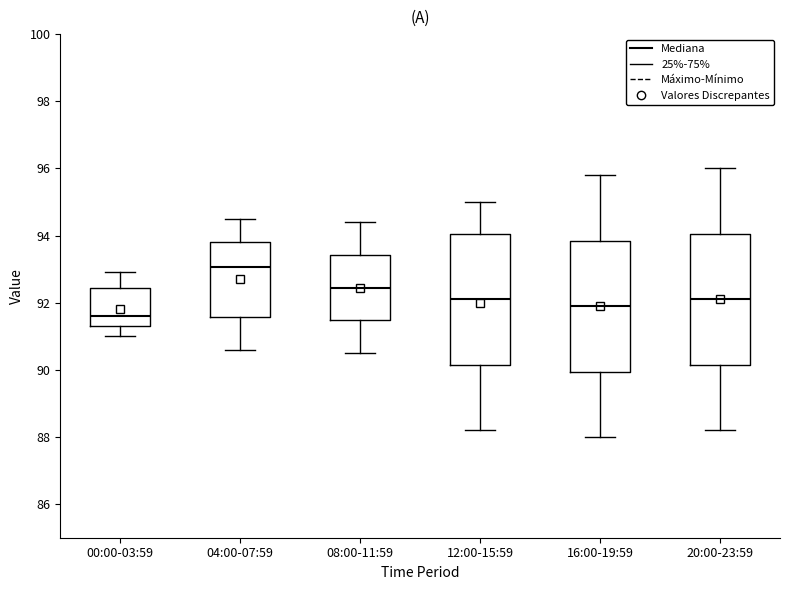

Reading left to right, transcribe this box plot: for each box, give where its median line is, the range the box spans, and where its two whiskers end, as read against the y-axis. The values are not printed on the chart, so give them approximately, as read against the axis.

00:00-03:59: median 91.6, box 91.4 to 92.4, whiskers 91.0 to 93.0
04:00-07:59: median 93.0, box 91.6 to 93.8, whiskers 90.6 to 94.6
08:00-11:59: median 92.4, box 91.4 to 93.4, whiskers 90.6 to 94.4
12:00-15:59: median 92.2, box 90.2 to 94.0, whiskers 88.2 to 95.0
16:00-19:59: median 92.0, box 90.0 to 93.8, whiskers 88.0 to 95.8
20:00-23:59: median 92.2, box 90.2 to 94.0, whiskers 88.2 to 96.0